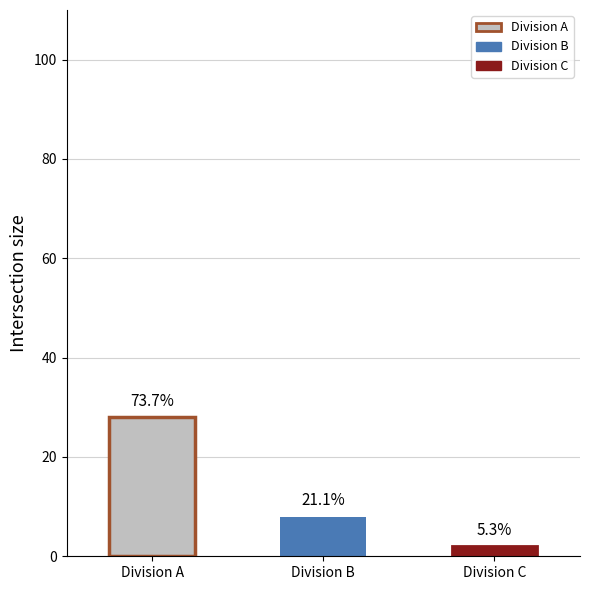

The value at B is 8. True or false?

True